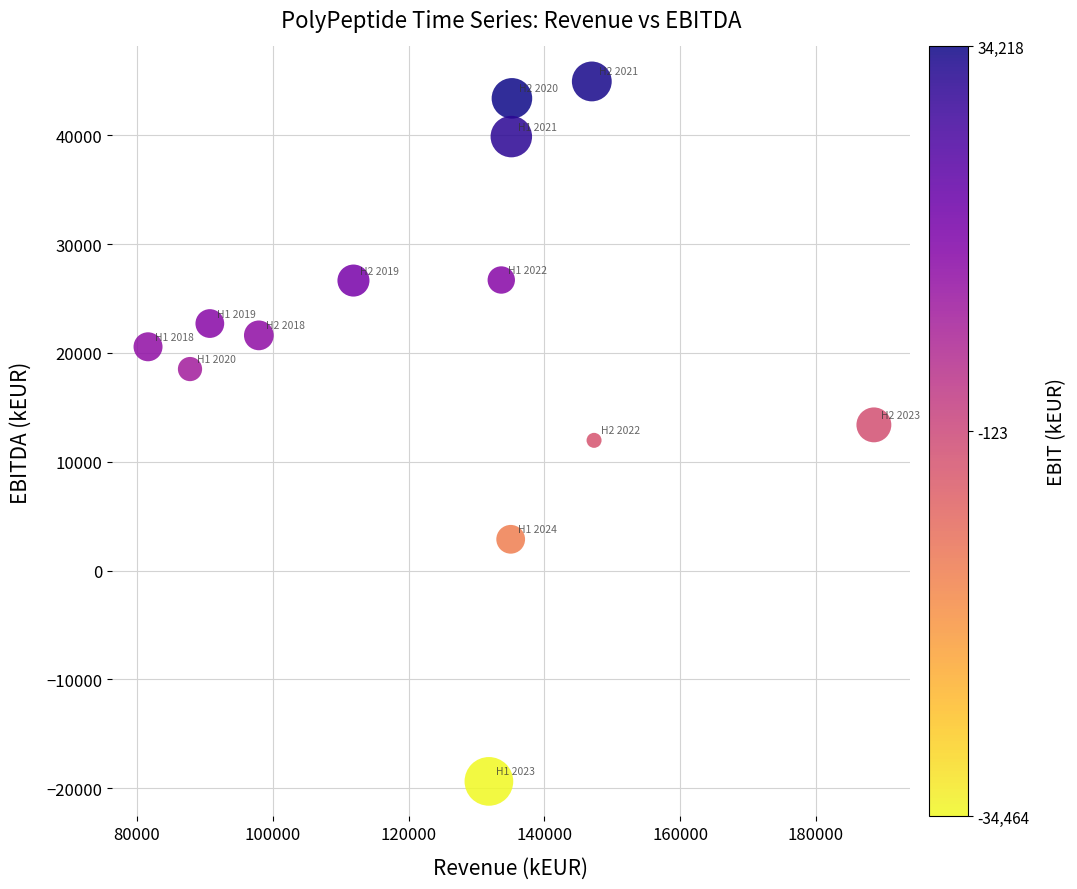

What is the range of X values (max minus min)?

106912